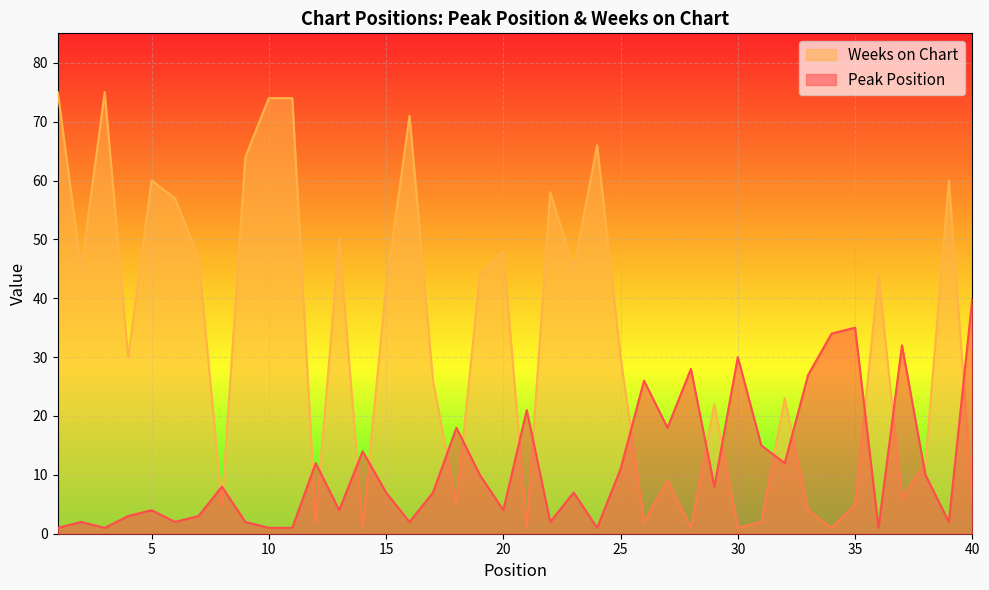

Which series changed the most between 16 and 34?

Weeks on Chart